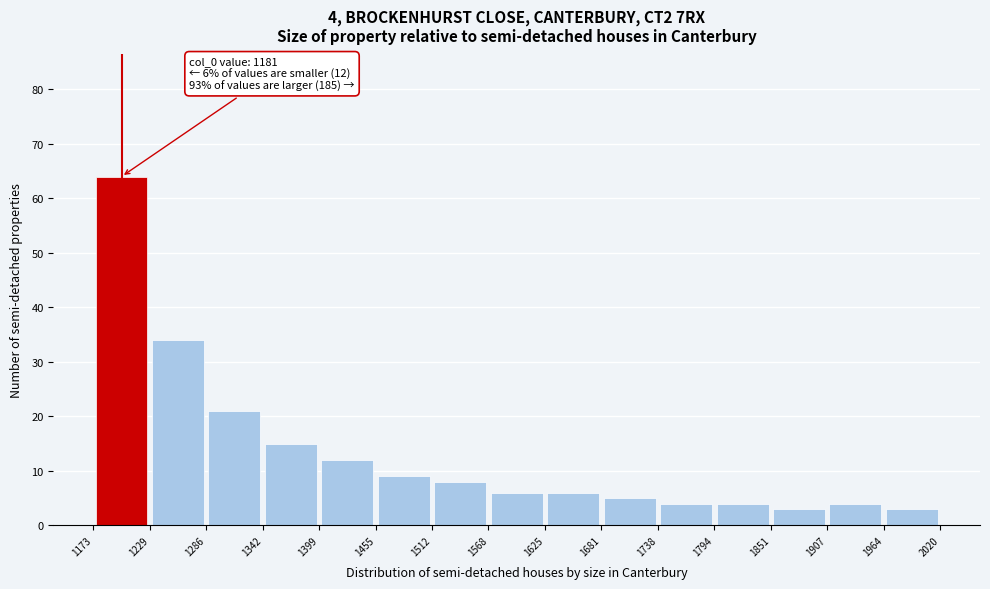

Which range on the x-axis has the tallest bar?

1173 to 1229